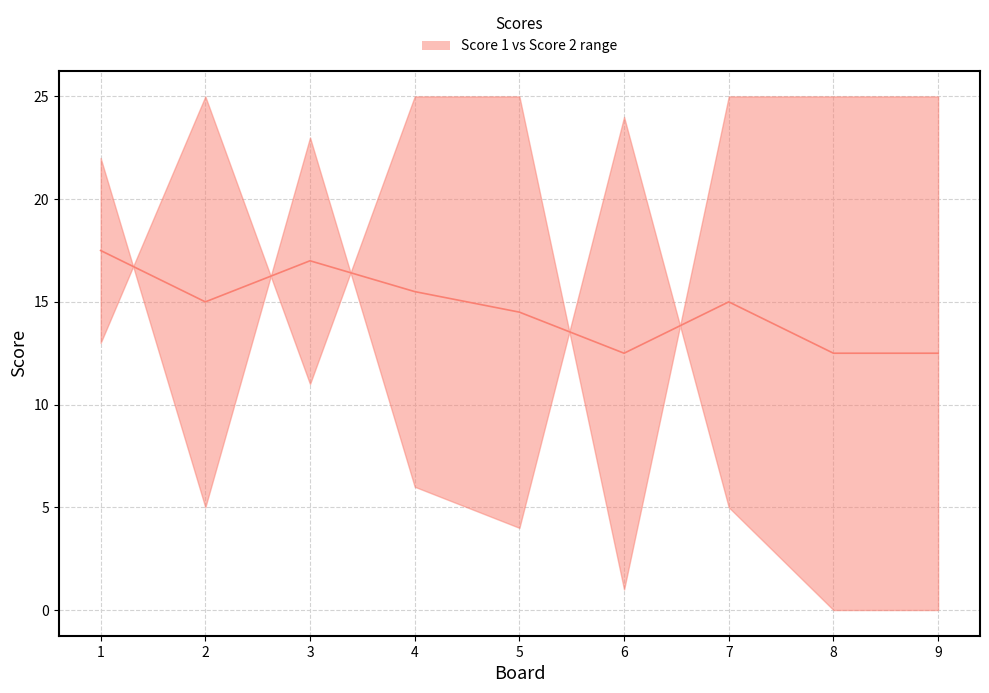

Is it true that the value at 9 is 5.2?

False